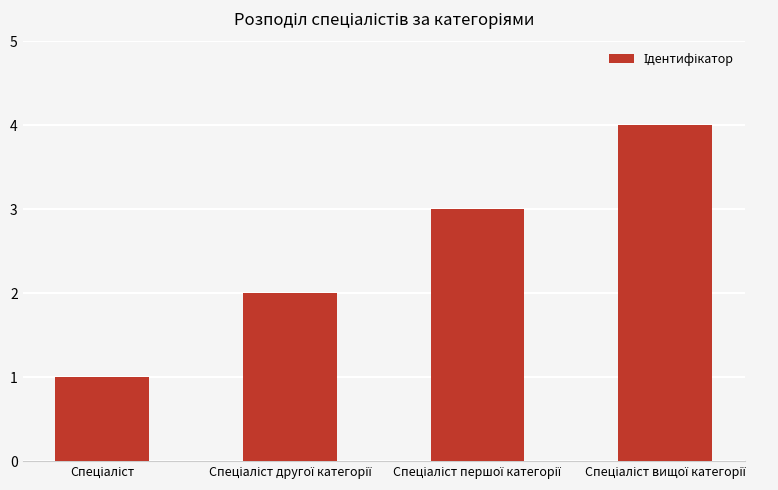

What is the difference between the maximum and minimum values?

3